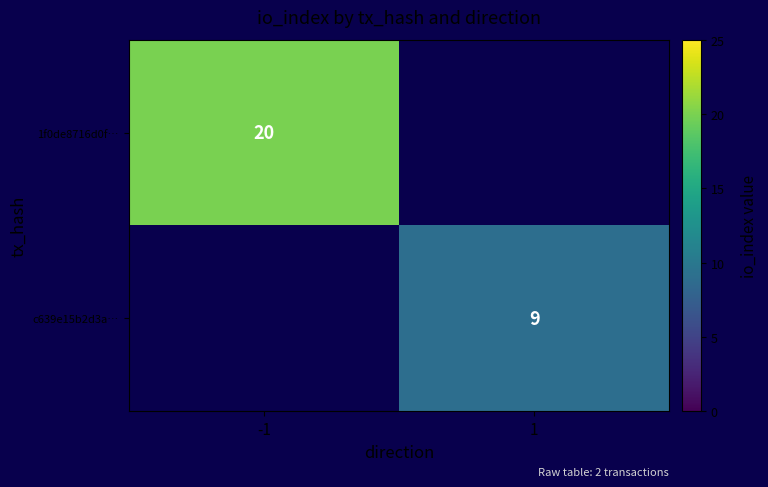

The 1f0de8716d0f… series shows 20 at -1. True or false?

True